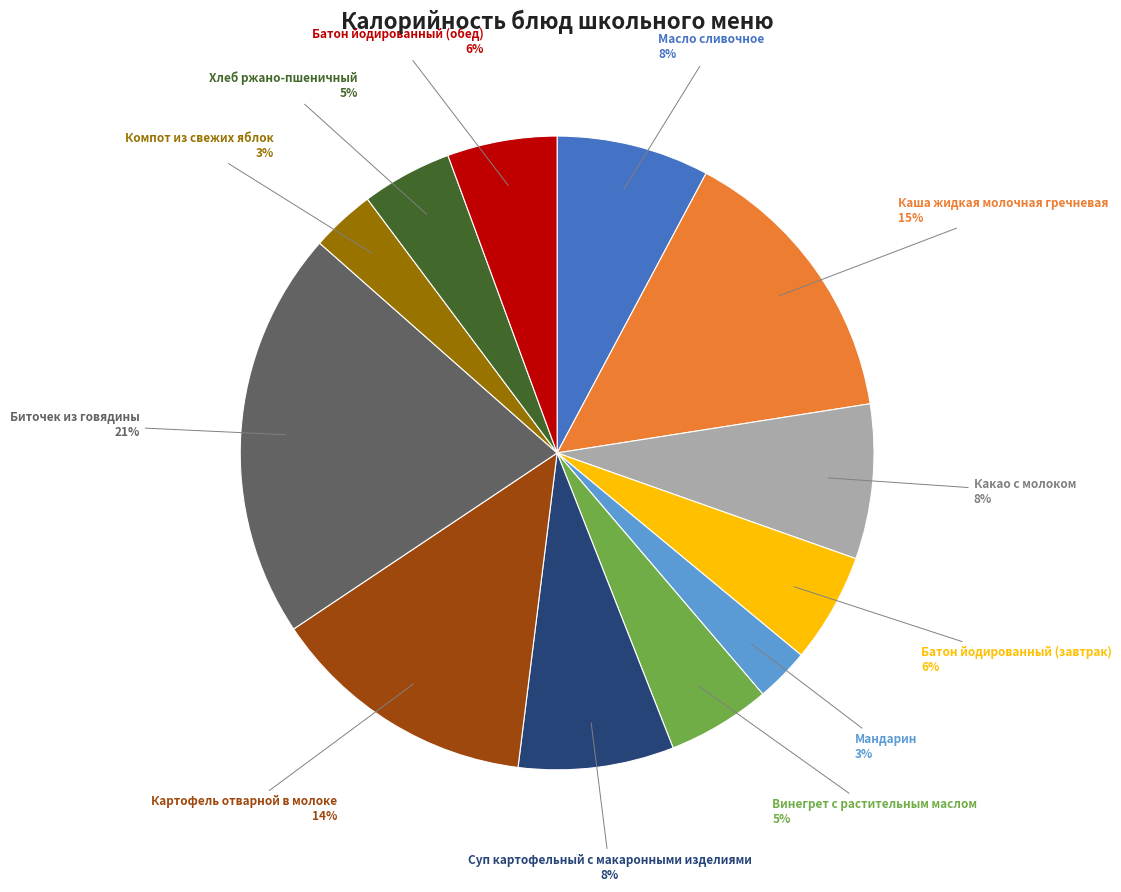

Does Биточек из говядины represent more than half of the total?

No